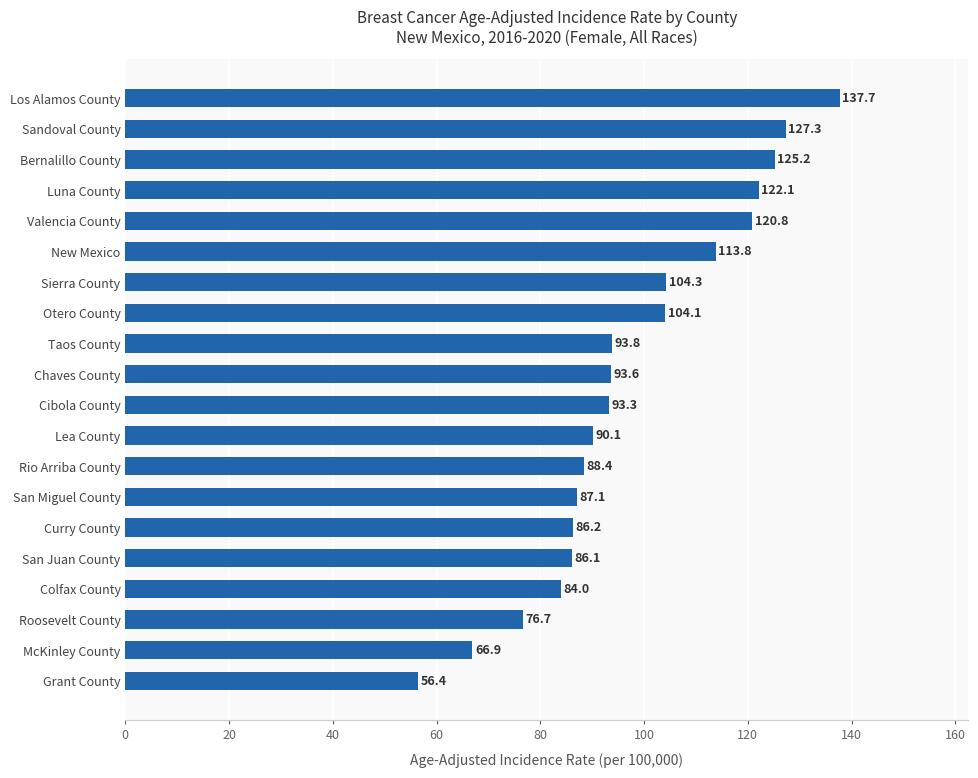

Which label corresponds to the largest value in the chart?

Los Alamos County